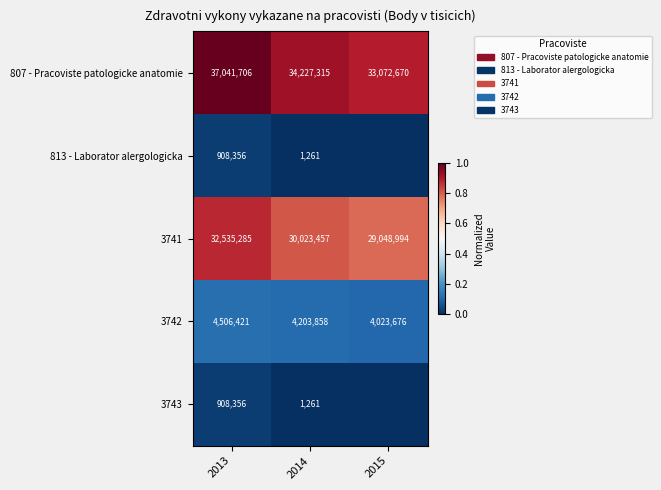

What is the sum of the 3742 values at 2013 and 2014?

8710279